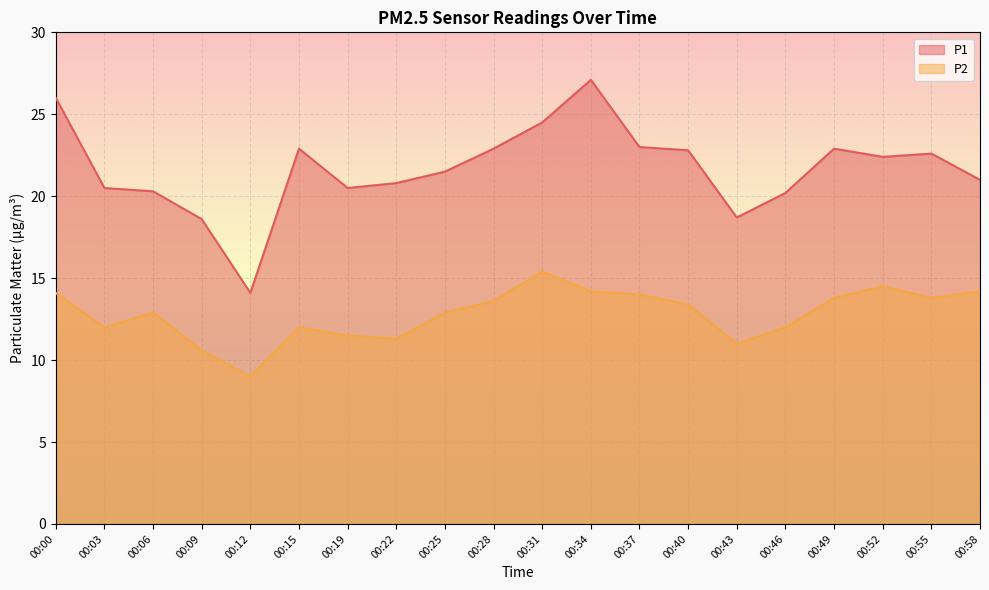

The value of P2 at 00:06 is 3.6. True or false?

False